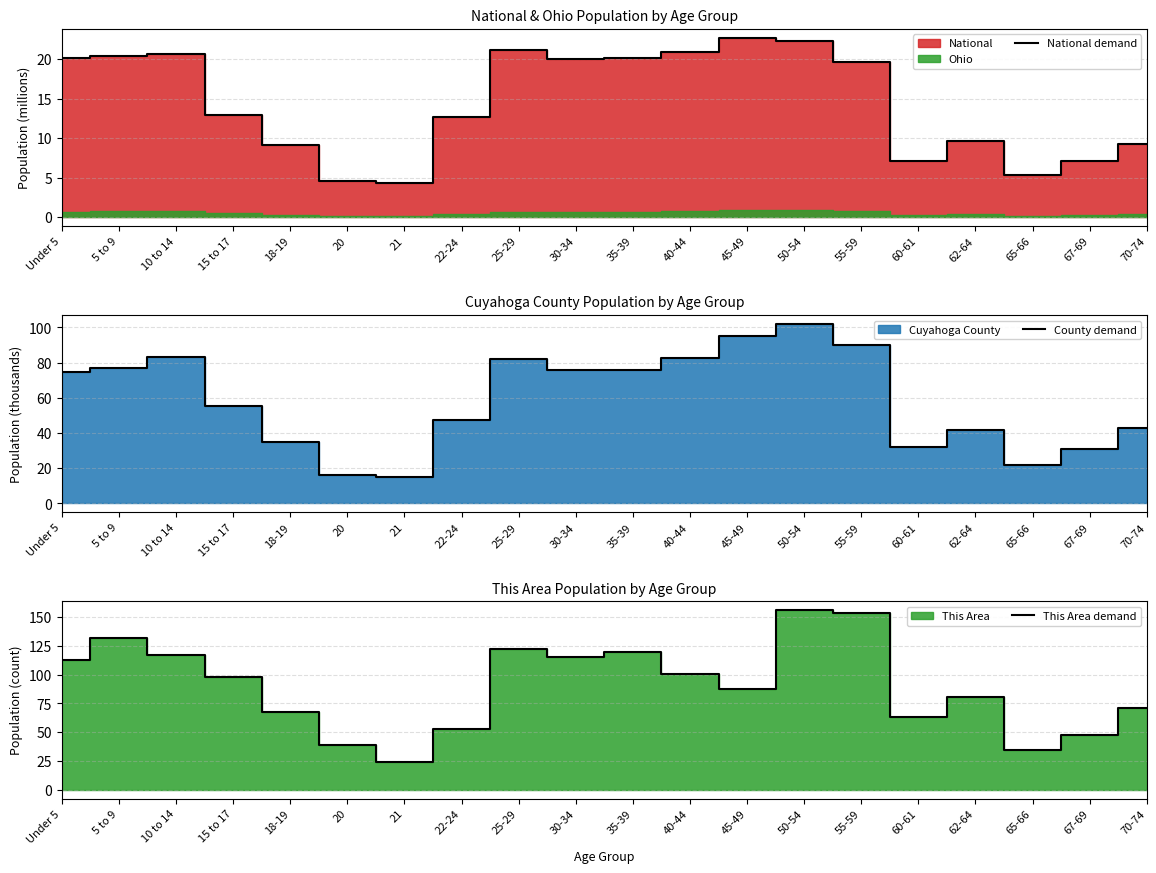

What is the difference between the This Area demand values at 18-19 and Under 5?

45